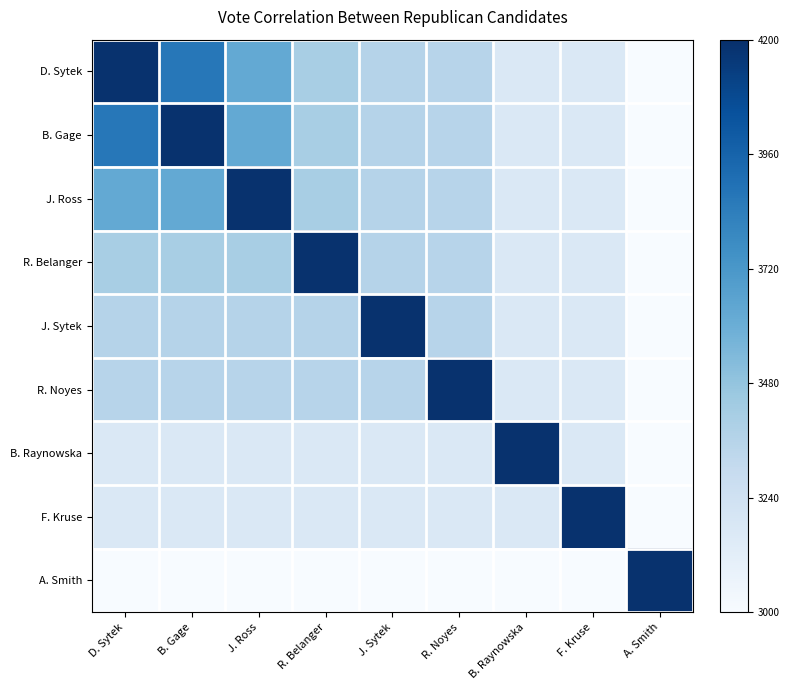

Reading left to right, extract all data points from this chart.

D. Sytek: D. Sytek=1.0	B. Gage=0.7	J. Ross=0.5	R. Belanger=0.3	J. Sytek=0.3	R. Noyes=0.3	B. Raynowska=0.1	F. Kruse=0.1	A. Smith=0.0
B. Gage: D. Sytek=0.7	B. Gage=1.0	J. Ross=0.5	R. Belanger=0.3	J. Sytek=0.3	R. Noyes=0.3	B. Raynowska=0.1	F. Kruse=0.1	A. Smith=0.0
J. Ross: D. Sytek=0.5	B. Gage=0.5	J. Ross=1.0	R. Belanger=0.3	J. Sytek=0.3	R. Noyes=0.3	B. Raynowska=0.1	F. Kruse=0.1	A. Smith=0.0
R. Belanger: D. Sytek=0.3	B. Gage=0.3	J. Ross=0.3	R. Belanger=1.0	J. Sytek=0.3	R. Noyes=0.3	B. Raynowska=0.1	F. Kruse=0.1	A. Smith=0.0
J. Sytek: D. Sytek=0.3	B. Gage=0.3	J. Ross=0.3	R. Belanger=0.3	J. Sytek=1.0	R. Noyes=0.3	B. Raynowska=0.1	F. Kruse=0.1	A. Smith=0.0
R. Noyes: D. Sytek=0.3	B. Gage=0.3	J. Ross=0.3	R. Belanger=0.3	J. Sytek=0.3	R. Noyes=1.0	B. Raynowska=0.1	F. Kruse=0.1	A. Smith=0.0
B. Raynowska: D. Sytek=0.1	B. Gage=0.1	J. Ross=0.1	R. Belanger=0.1	J. Sytek=0.1	R. Noyes=0.1	B. Raynowska=1.0	F. Kruse=0.1	A. Smith=0.0
F. Kruse: D. Sytek=0.1	B. Gage=0.1	J. Ross=0.1	R. Belanger=0.1	J. Sytek=0.1	R. Noyes=0.1	B. Raynowska=0.1	F. Kruse=1.0	A. Smith=0.0
A. Smith: D. Sytek=0.0	B. Gage=0.0	J. Ross=0.0	R. Belanger=0.0	J. Sytek=0.0	R. Noyes=0.0	B. Raynowska=0.0	F. Kruse=0.0	A. Smith=1.0